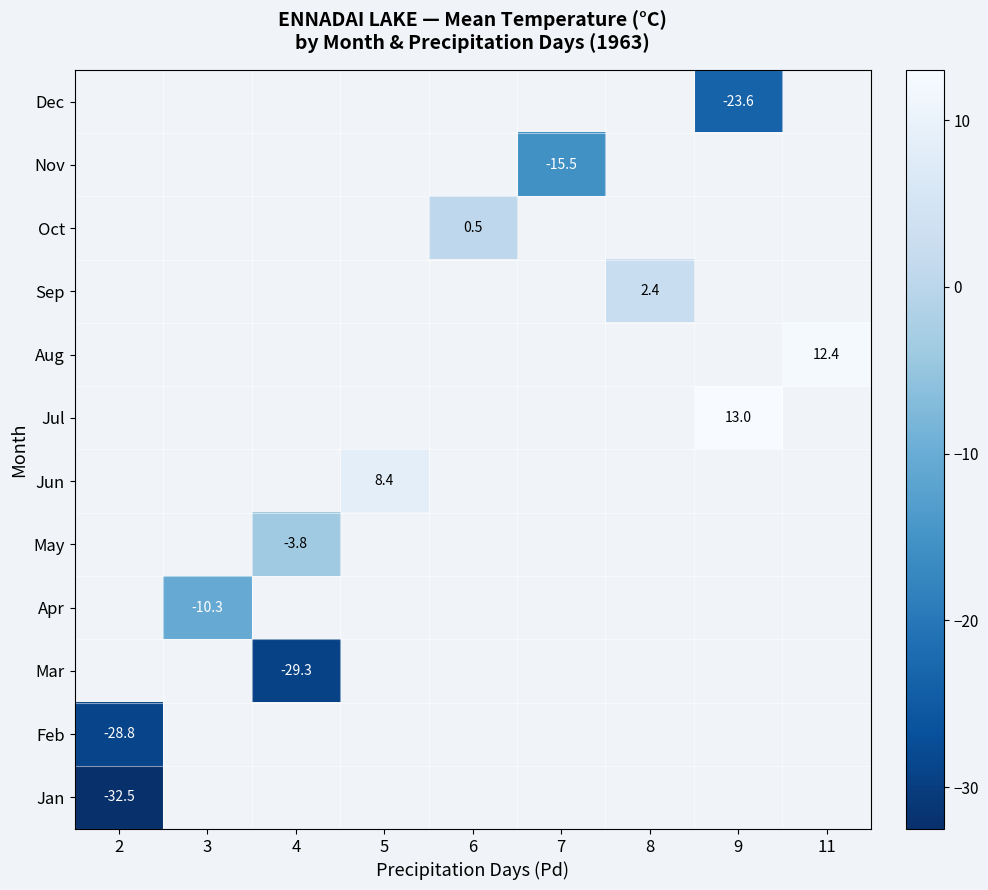

Count the number of data series in this chart.

12